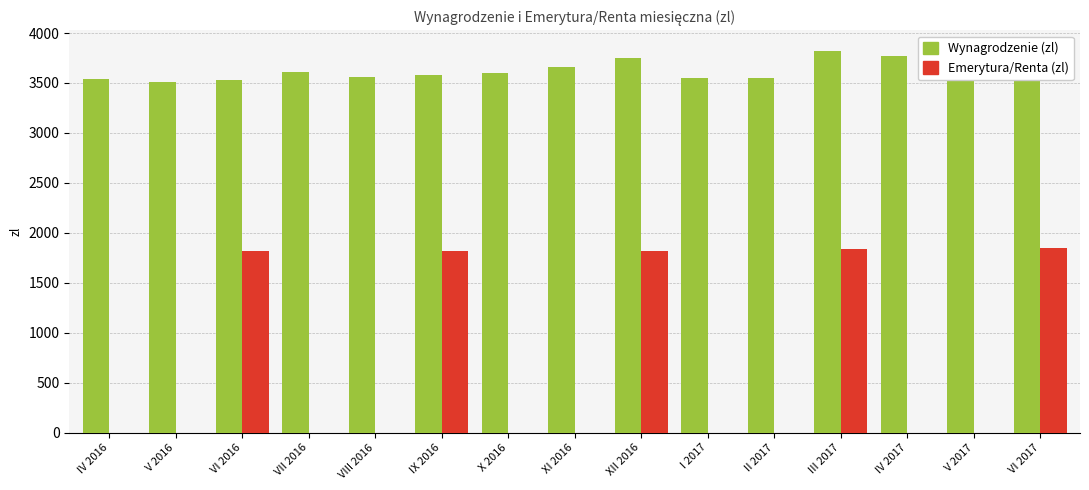

The value of Wynagrodzenie (zl) at V 2016 is 3509.3. True or false?

True